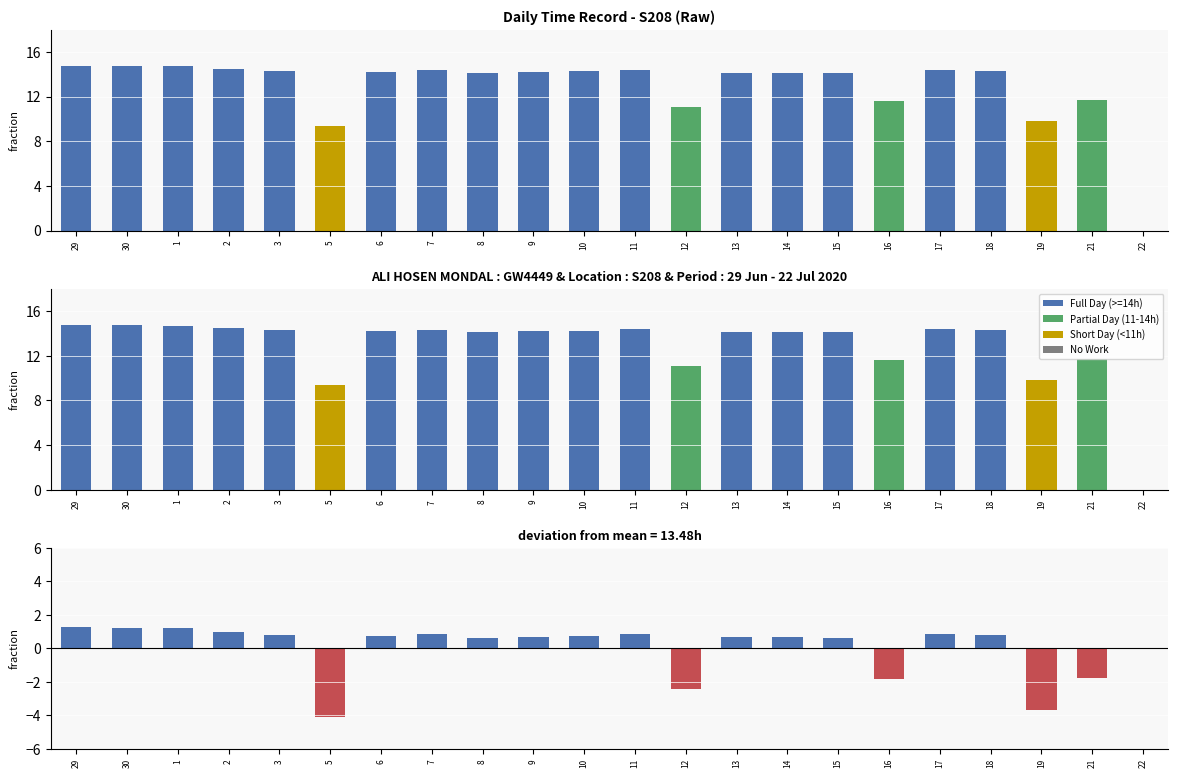

Does the chart contain stacked bars?

No